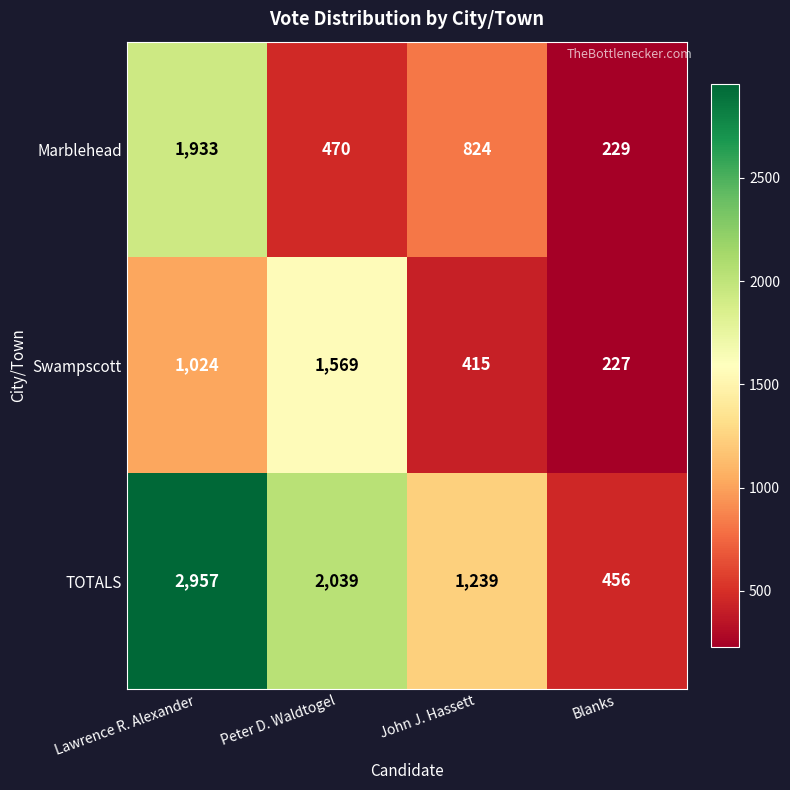

Which label corresponds to the largest value in the chart?

Lawrence R. Alexander